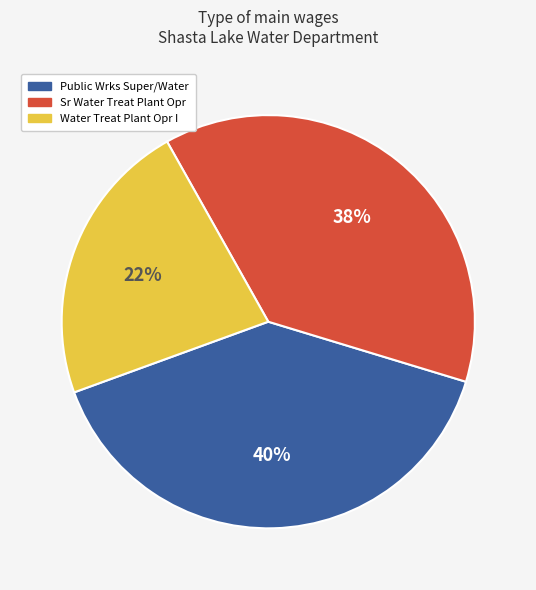

Which slice is the smallest?

Water Treat Plant Opr I